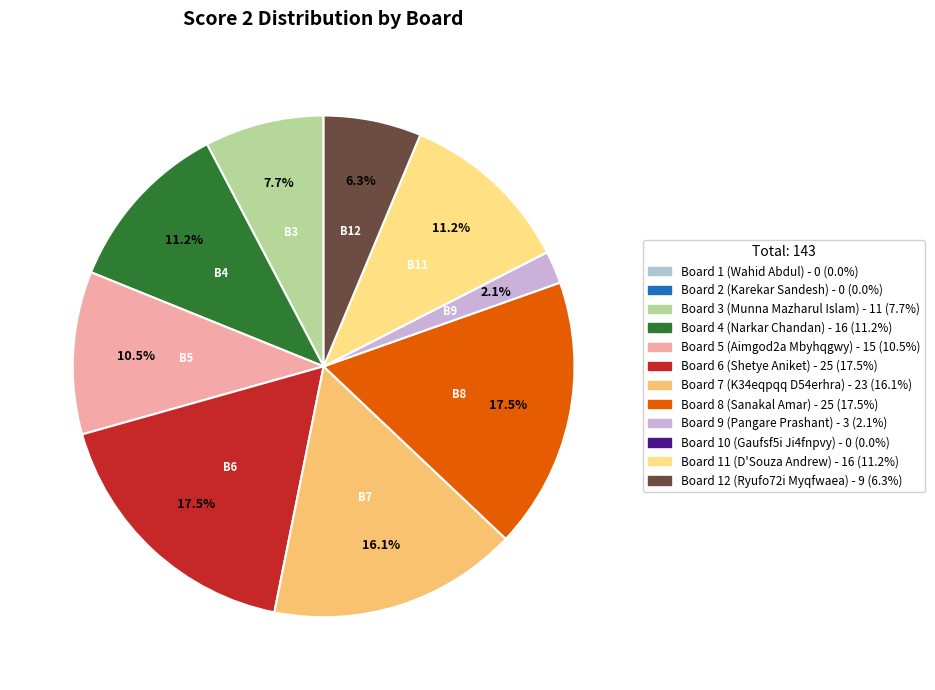

What is the smallest slice in the pie chart?

1